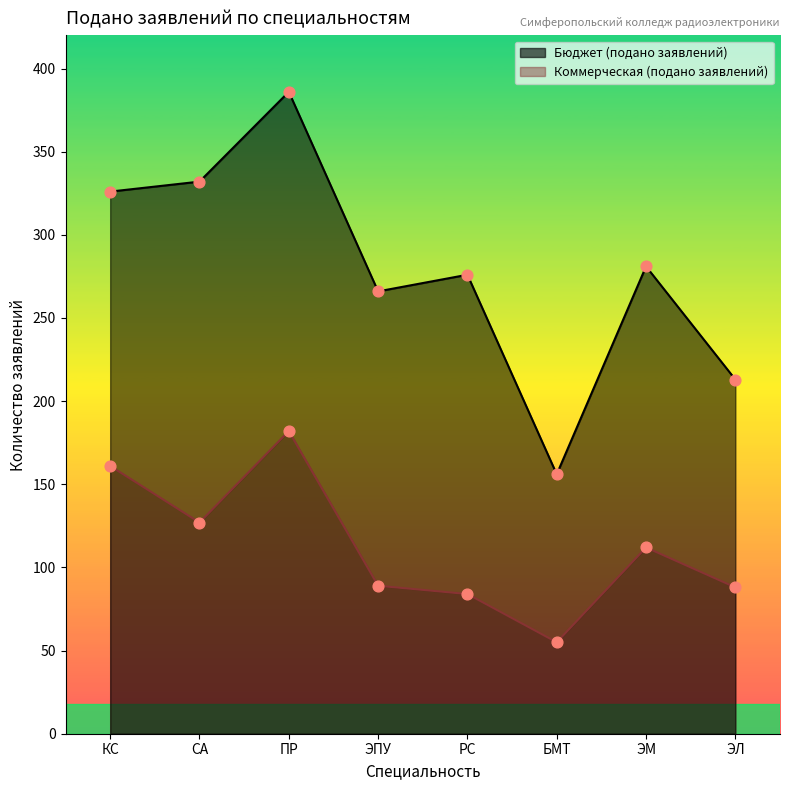

What are all the series names shown in the legend?

Бюджет (подано заявлений), Коммерческая (подано заявлений)